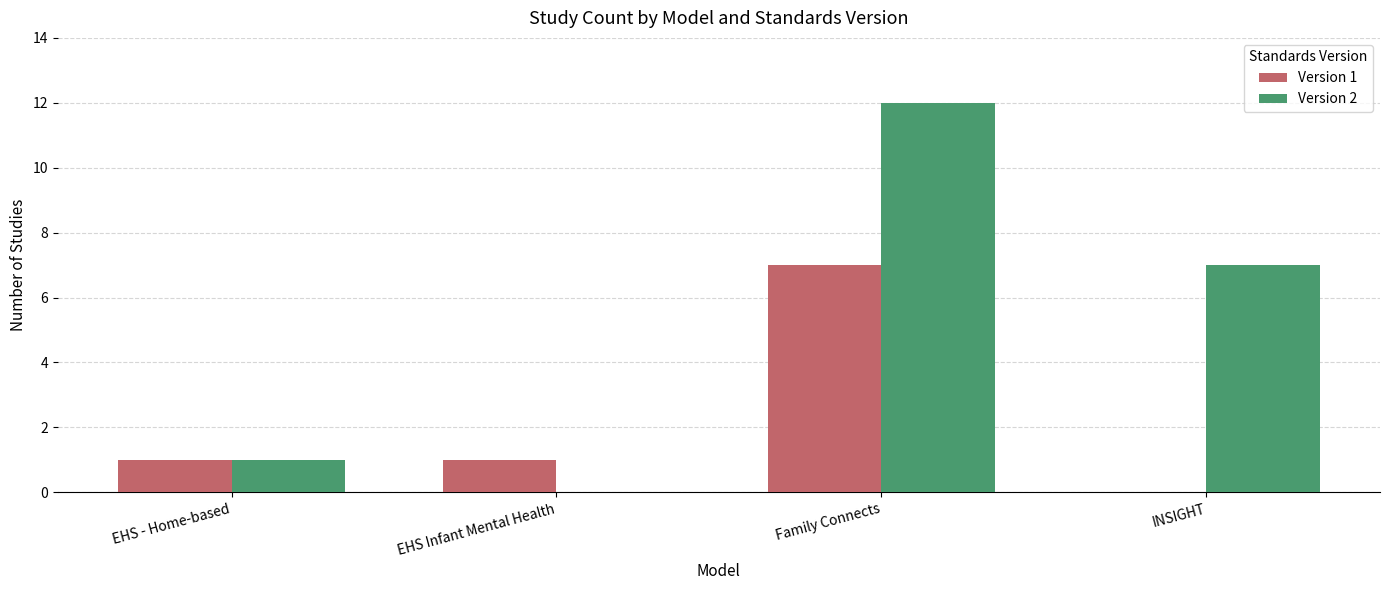

Which series has the largest total across all categories?

Version 2